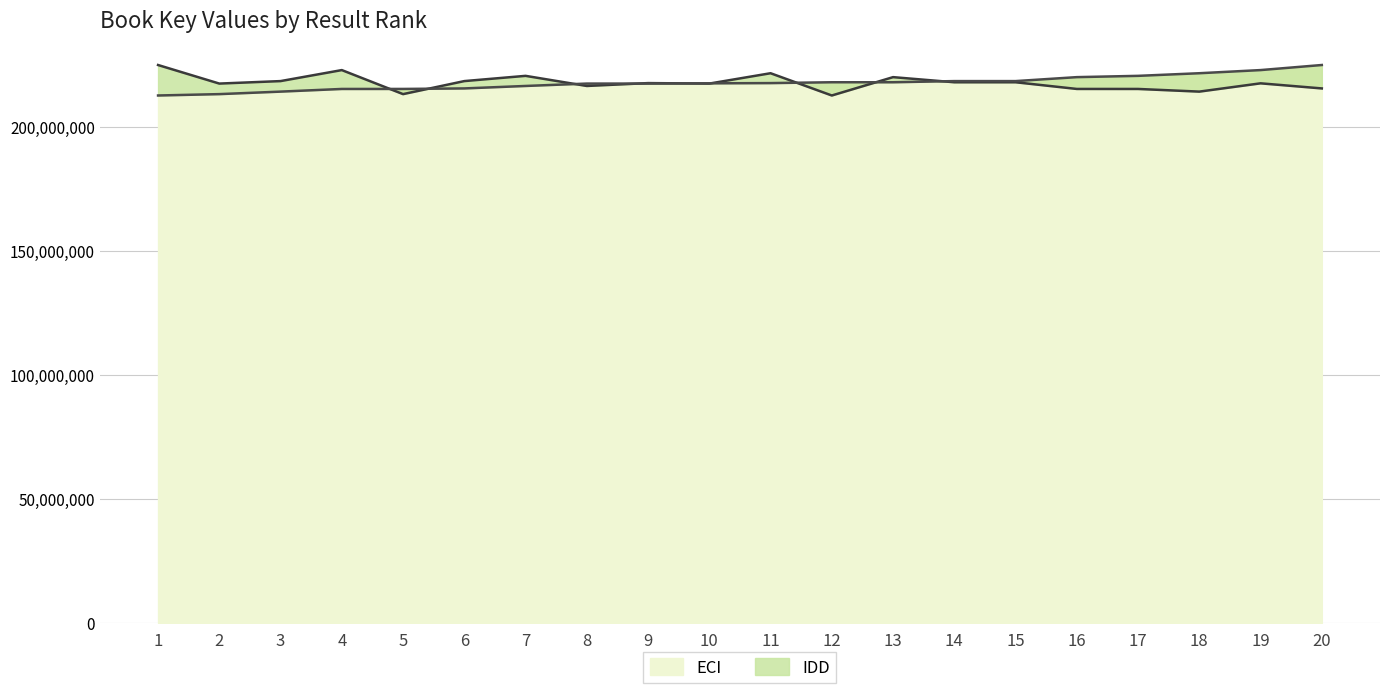

The value of Key at 20 is 386746881. True or false?

False